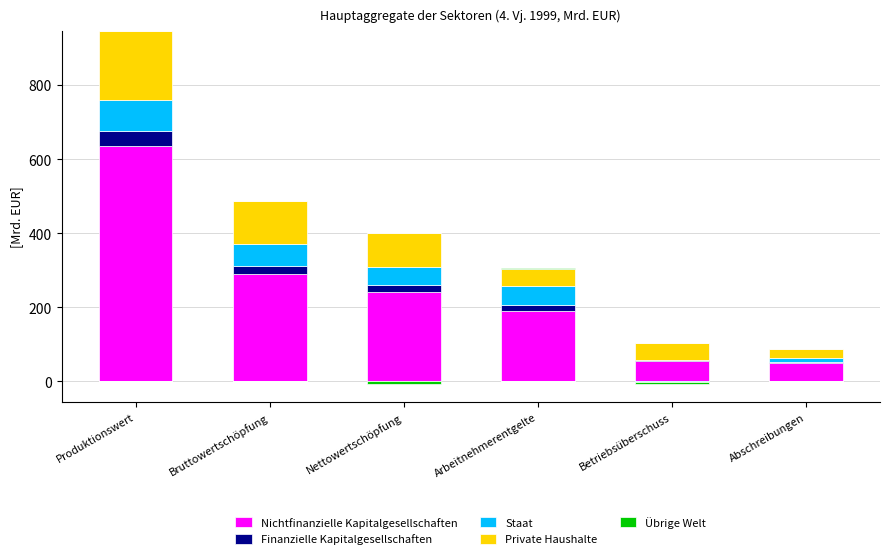

Is the value of Staat at Arbeitnehmerentgelte greater than the value of Übrige Welt at Abschreibungen?

Yes